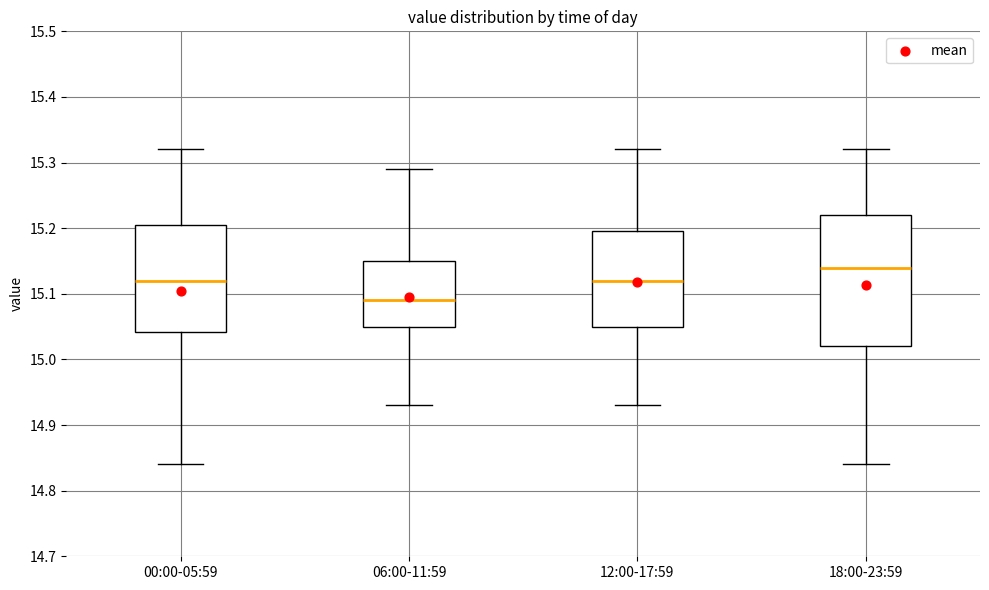

Which box's median line is the highest?

18:00-23:59